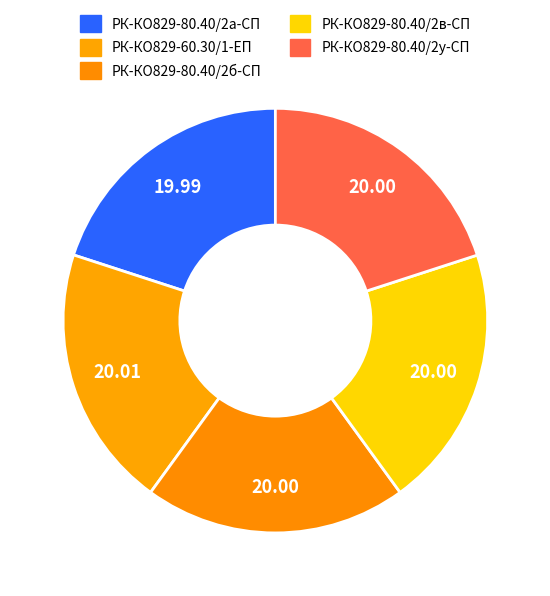

Is there any slice that represents more than half of the pie?

No